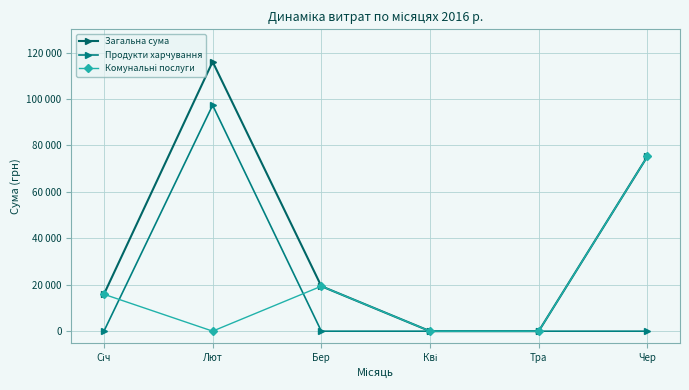

Does the chart have visible grid lines?

Yes